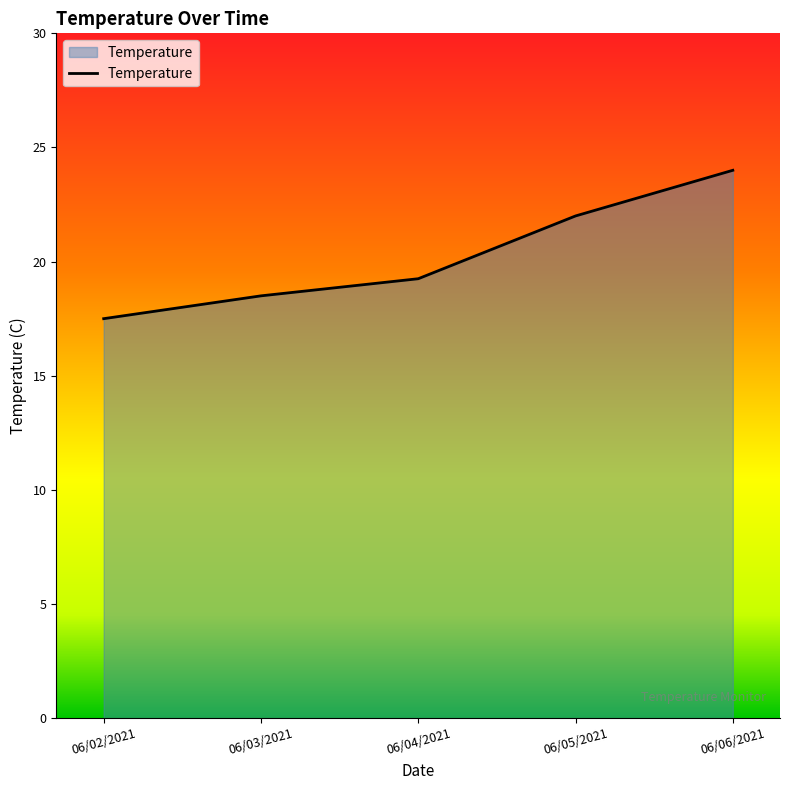

Rank the categories by value from highest to lowest.

06/06/2021, 06/05/2021, 06/04/2021, 06/03/2021, 06/02/2021